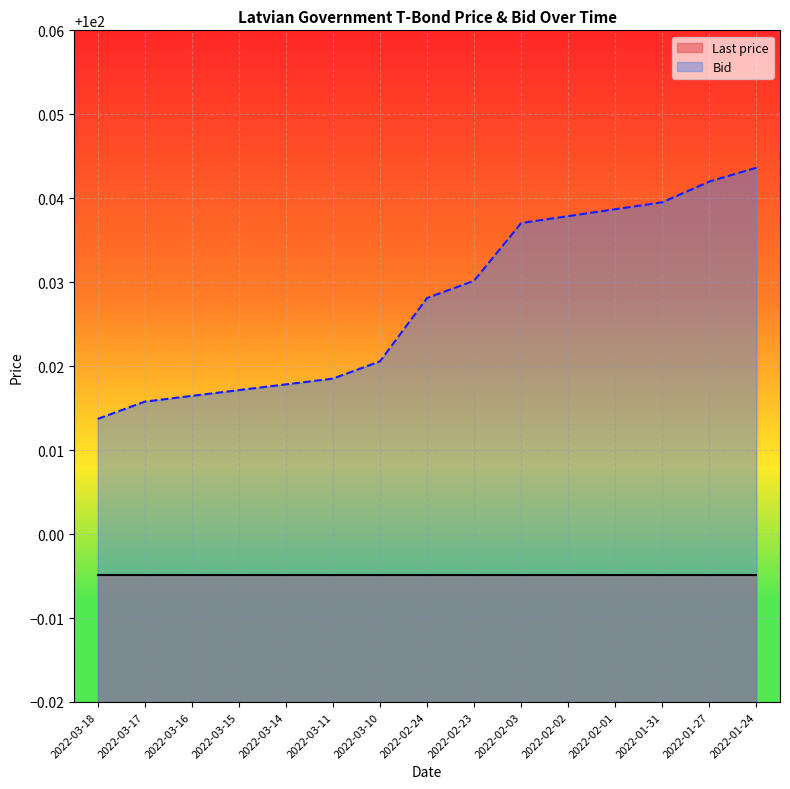

Reading left to right, what are all the values shown in this chart?

100.0	100.0	100.0	100.0	100.0	100.0	100.0	100.0	100.0	100.0	100.0	100.0	100.0	100.0	100.0